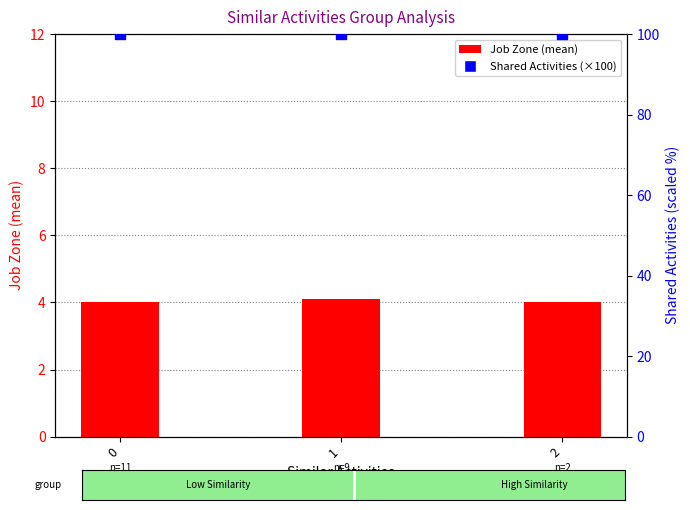

At how many categories does at least one series exceed 72?

3